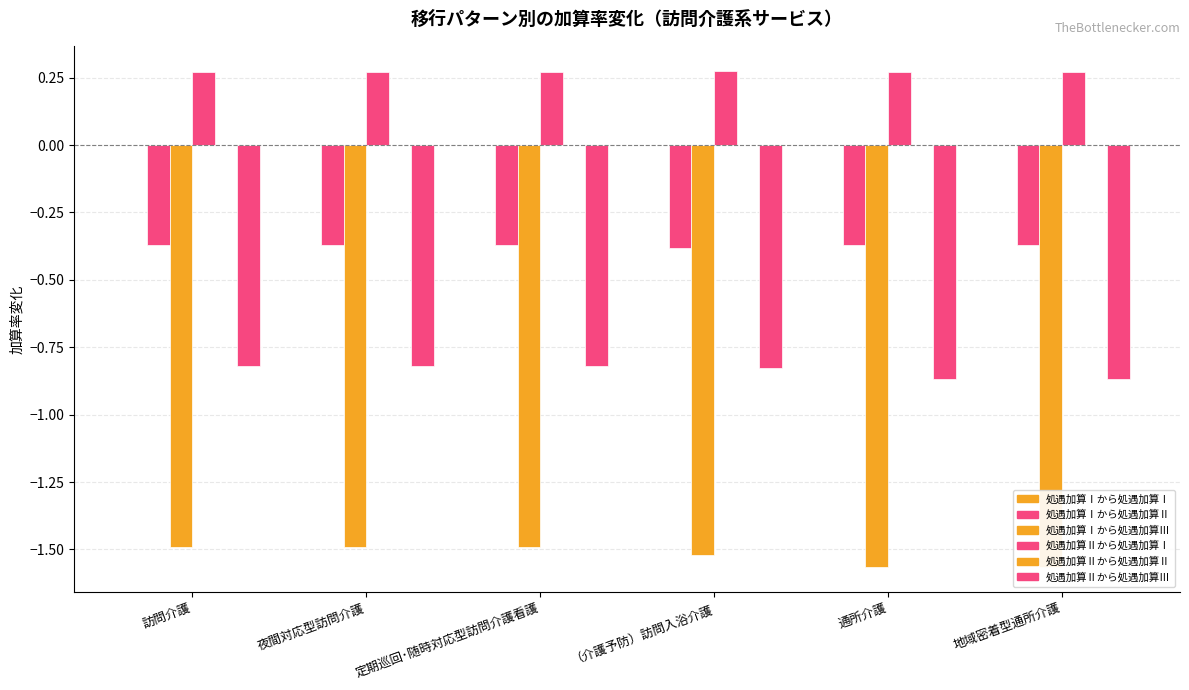

Reading left to right, extract all data points from this chart.

処遇加算Ⅰから処遇加算Ⅰ: 訪問介護=0.0	夜間対応型訪問介護=0.0	定期巡回･随時対応型訪問介護看護=0.0	（介護予防）訪問入浴介護=0.0	通所介護=0.0	地域密着型通所介護=0.0
処遇加算Ⅰから処遇加算Ⅱ: 訪問介護=-0.4	夜間対応型訪問介護=-0.4	定期巡回･随時対応型訪問介護看護=-0.4	（介護予防）訪問入浴介護=-0.4	通所介護=-0.4	地域密着型通所介護=-0.4
処遇加算Ⅰから処遇加算Ⅲ: 訪問介護=-1.5	夜間対応型訪問介護=-1.5	定期巡回･随時対応型訪問介護看護=-1.5	（介護予防）訪問入浴介護=-1.5	通所介護=-1.6	地域密着型通所介護=-1.6
処遇加算Ⅱから処遇加算Ⅰ: 訪問介護=0.3	夜間対応型訪問介護=0.3	定期巡回･随時対応型訪問介護看護=0.3	（介護予防）訪問入浴介護=0.3	通所介護=0.3	地域密着型通所介護=0.3
処遇加算Ⅱから処遇加算Ⅱ: 訪問介護=0.0	夜間対応型訪問介護=0.0	定期巡回･随時対応型訪問介護看護=0.0	（介護予防）訪問入浴介護=0.0	通所介護=0.0	地域密着型通所介護=0.0
処遇加算Ⅱから処遇加算Ⅲ: 訪問介護=-0.8	夜間対応型訪問介護=-0.8	定期巡回･随時対応型訪問介護看護=-0.8	（介護予防）訪問入浴介護=-0.8	通所介護=-0.9	地域密着型通所介護=-0.9